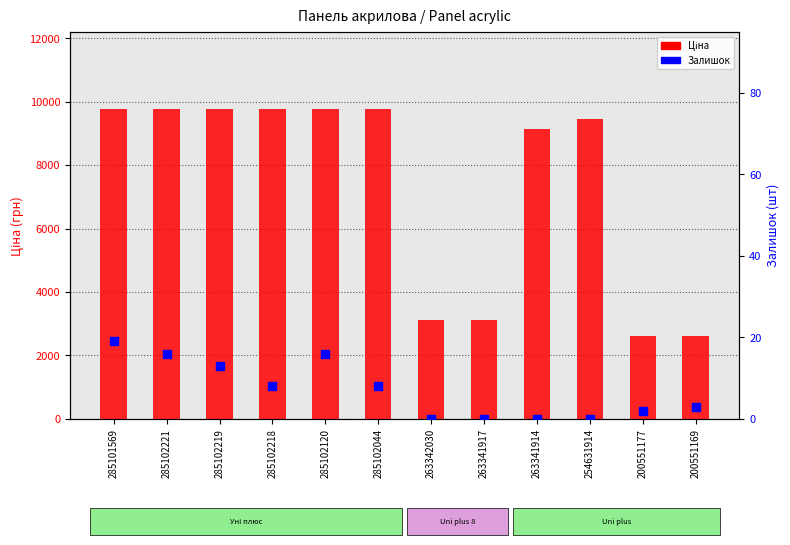

Which series has the widest spread of Y values?

Ціна